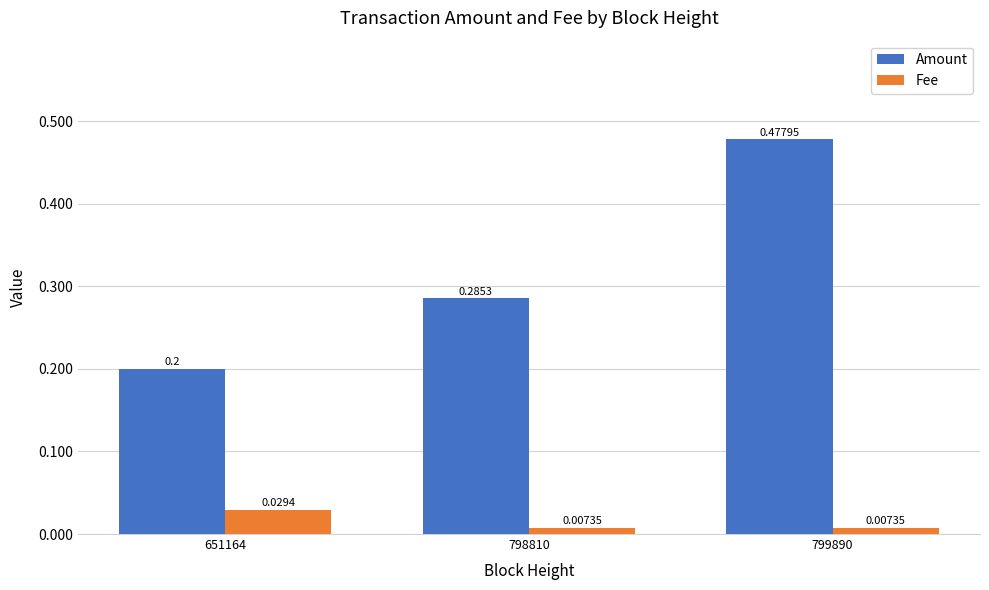

How many bars are there in total?

6